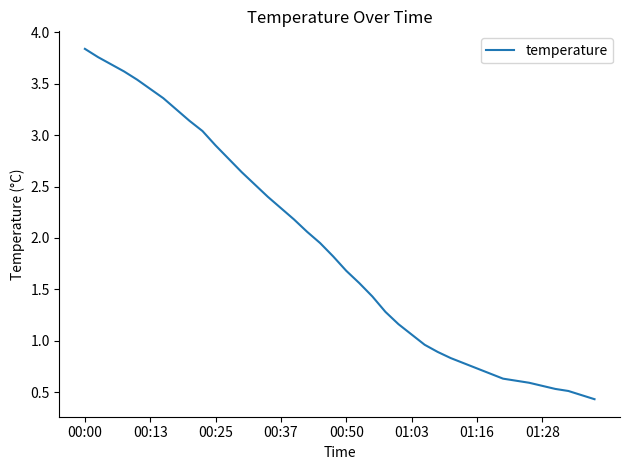

What is the smallest value displayed?

0.4